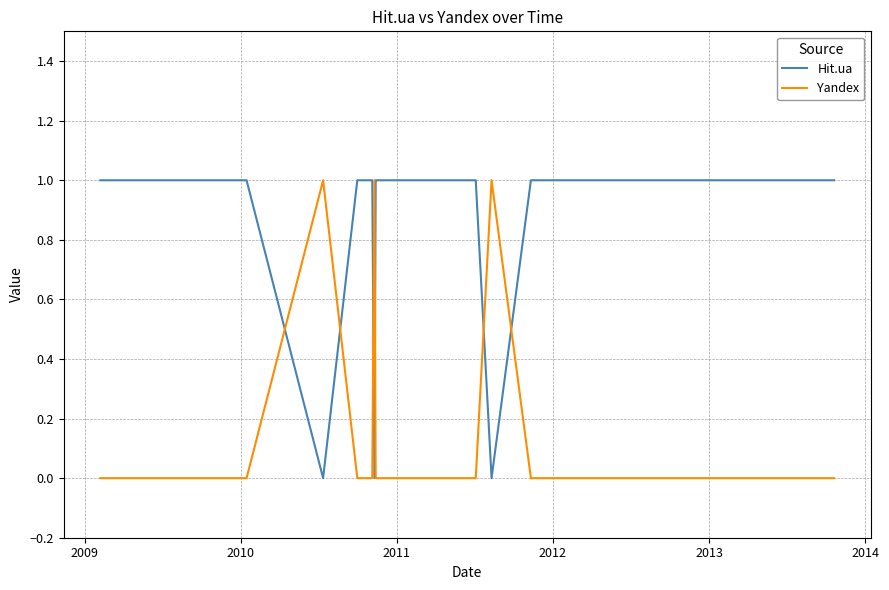

What are all the series names shown in the legend?

Hit.ua, Yandex